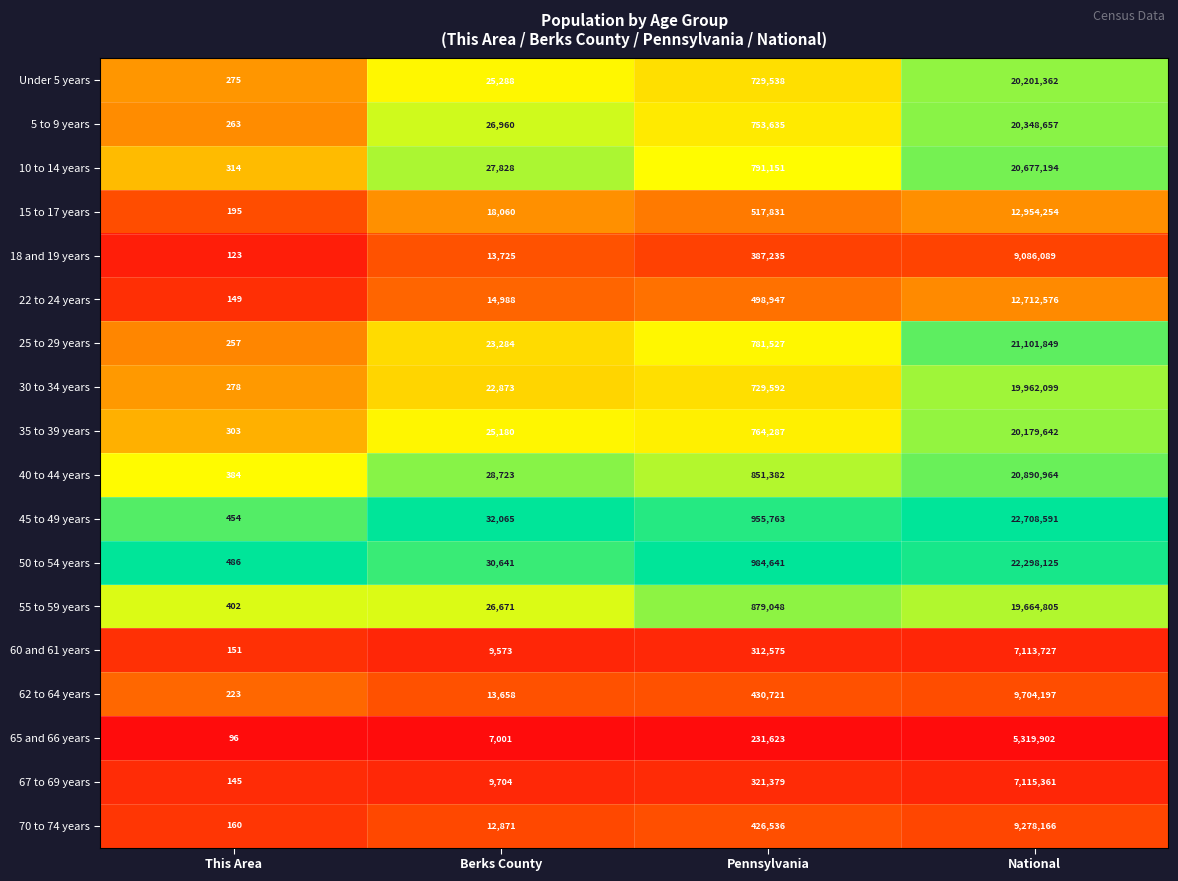

What is the difference between the highest and lowest values at Berks County?

25064